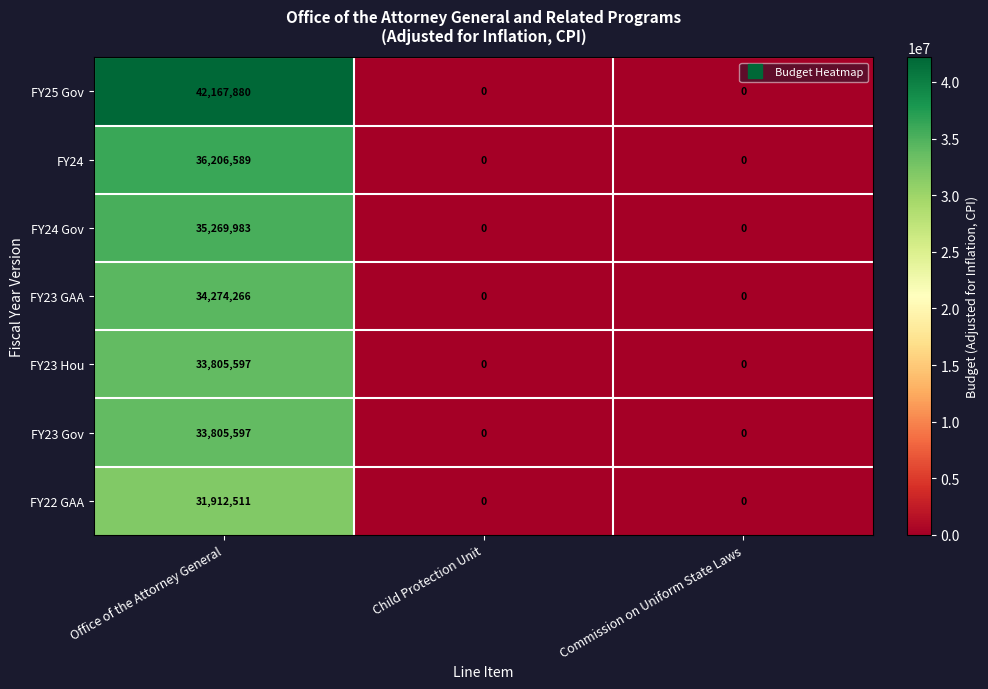

Reading left to right, transcribe all the data shown in this chart.

FY25 Gov: 42167880	0	0
FY24: 36206589	0	0
FY24 Gov: 35269983	0	0
FY23 GAA: 34274266	0	0
FY23 Hou: 33805597	0	0
FY23 Gov: 33805597	0	0
FY22 GAA: 31912511	0	0